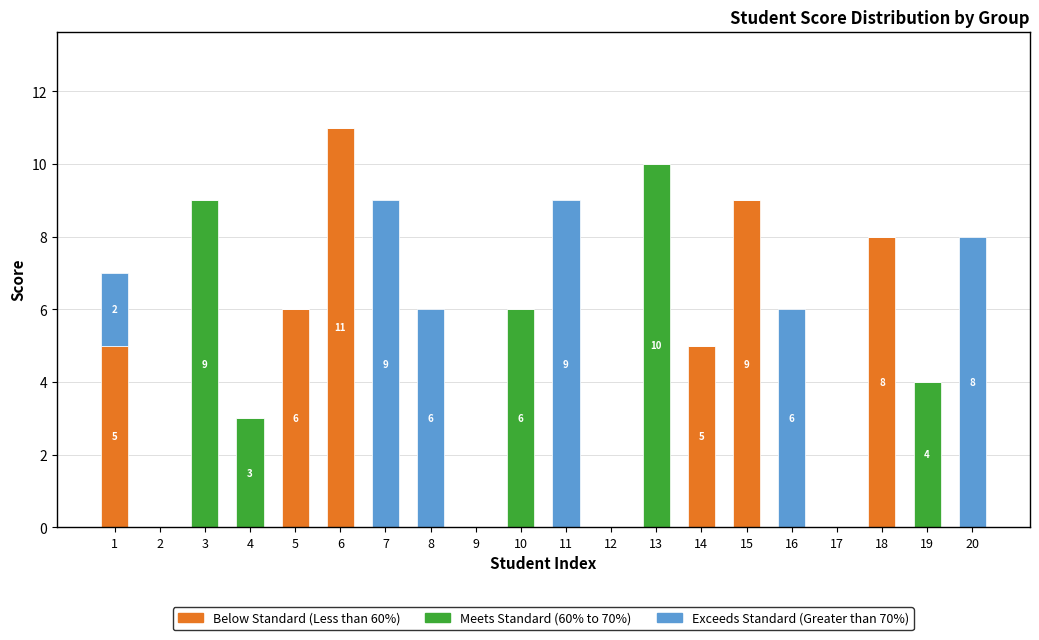

How many categories are shown in the chart?

20